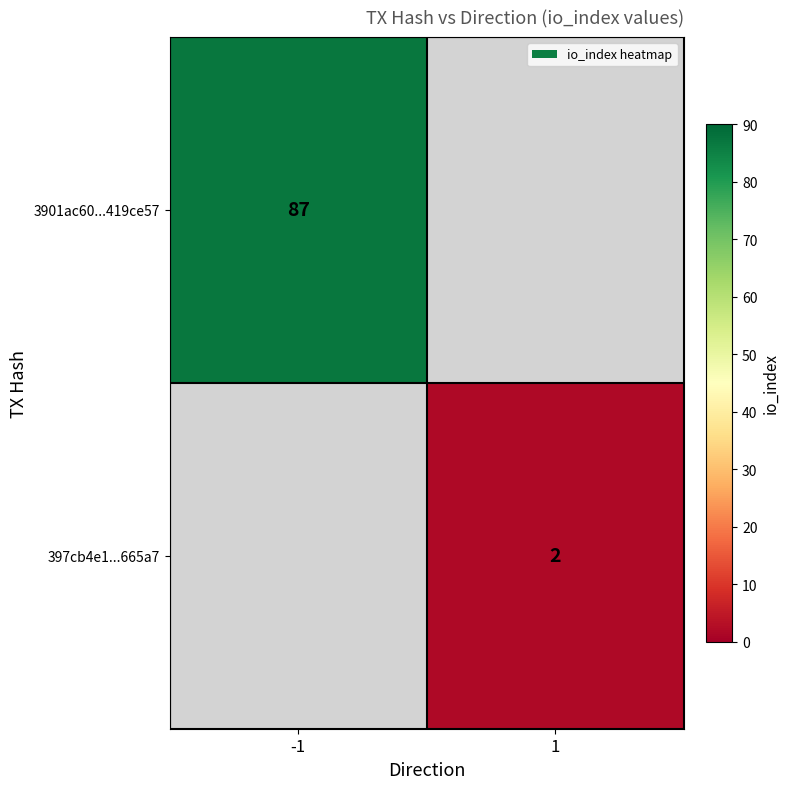

True or false: 3901ac60...419ce57 has a value of 28.5 at -1.

False